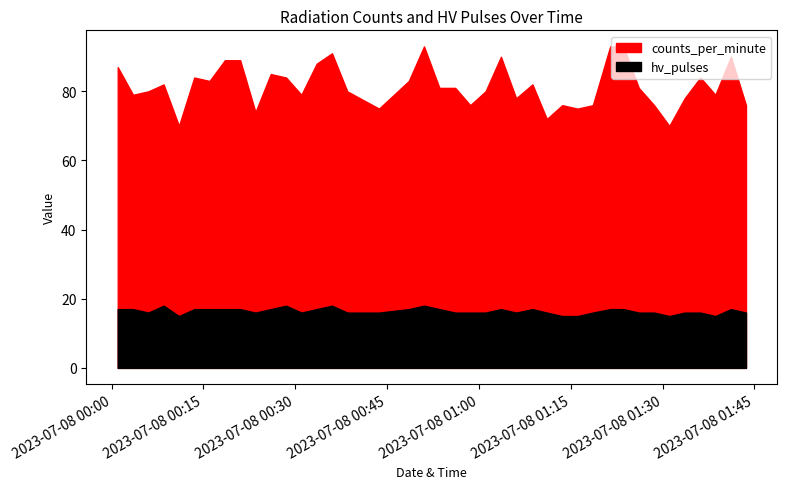

Read the counts_per_minute value at 6, to the nearest 5.

85